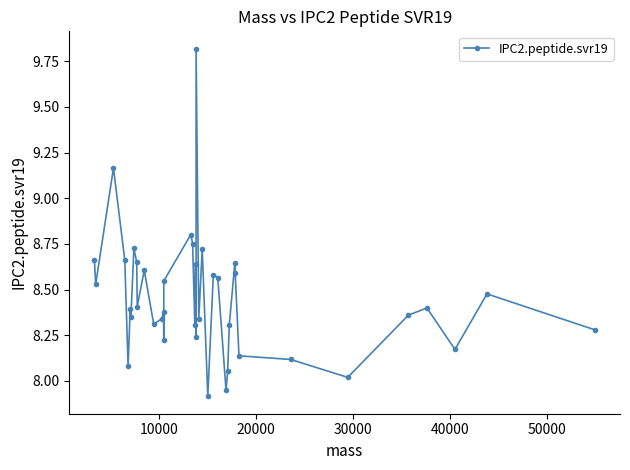

What is the difference between the maximum and minimum values?

1.9